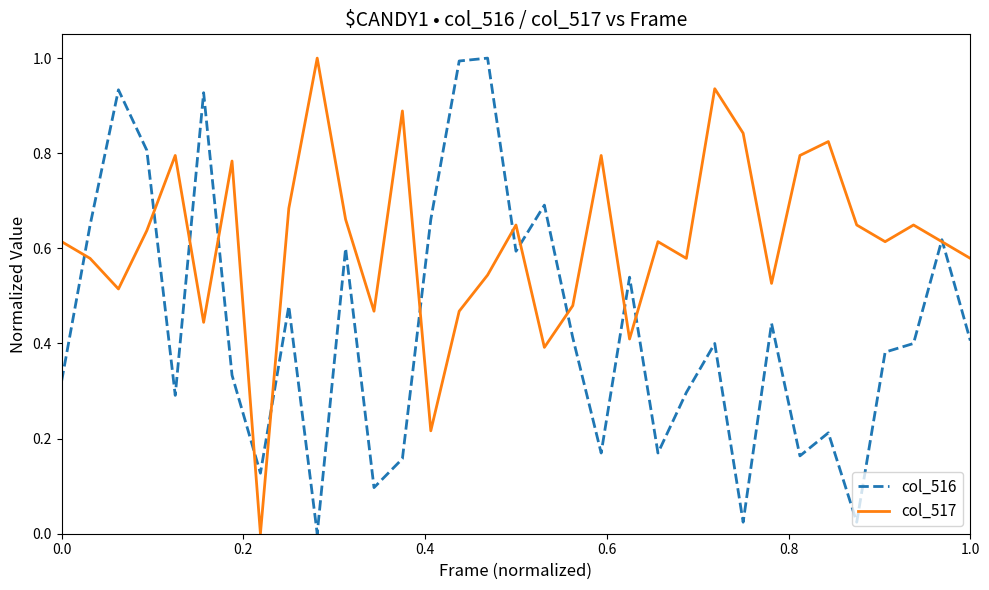

What is the highest value of the col_517 series?

1.0